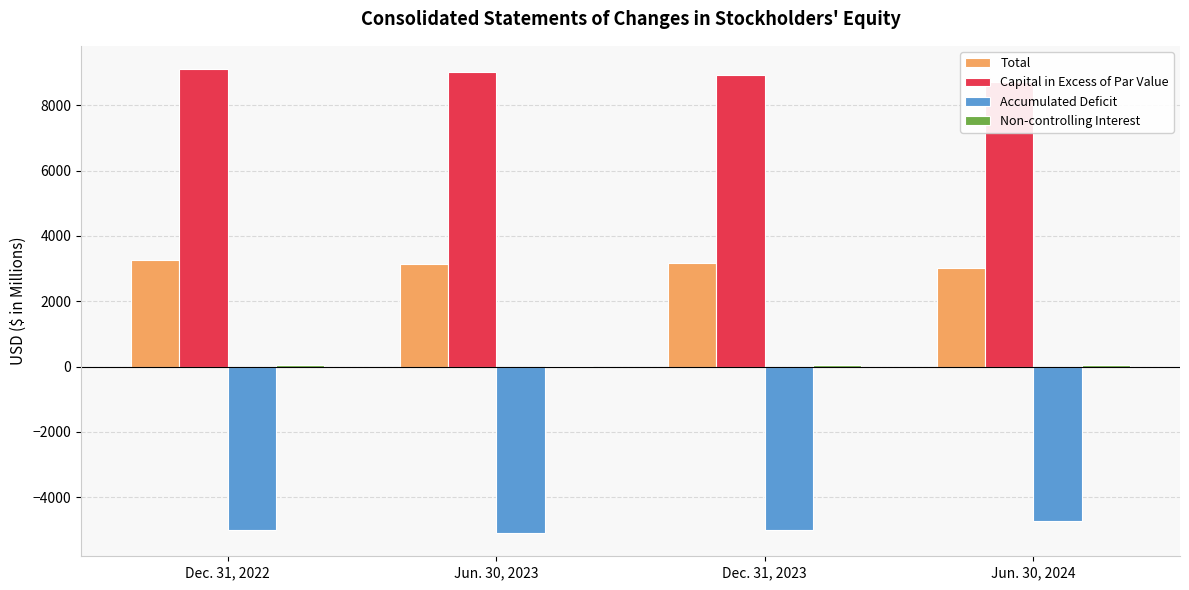

How many values in the Accumulated Deficit series exceed -4993?

1